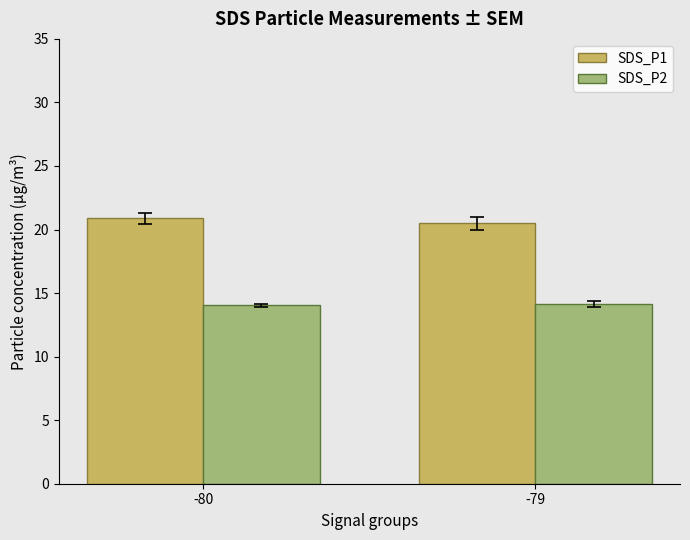

Count the SDS_P1 values in the range 20 to 21.

2